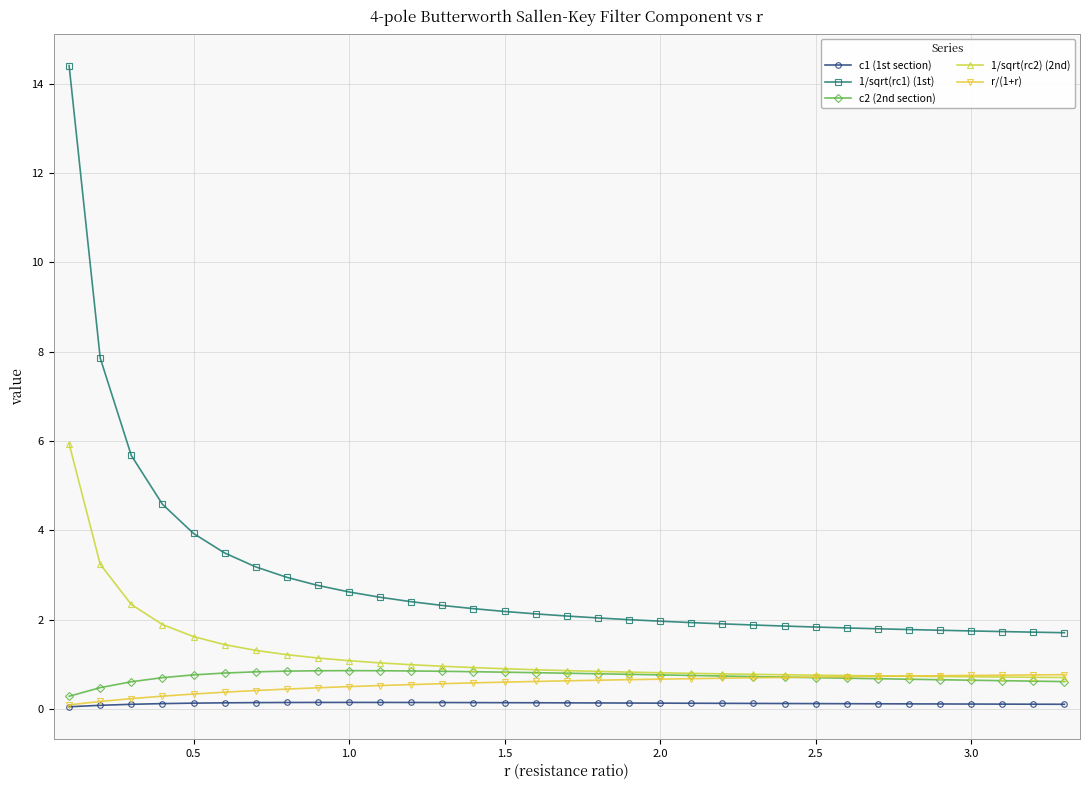

Does the chart display data point markers on the line(s)?

Yes